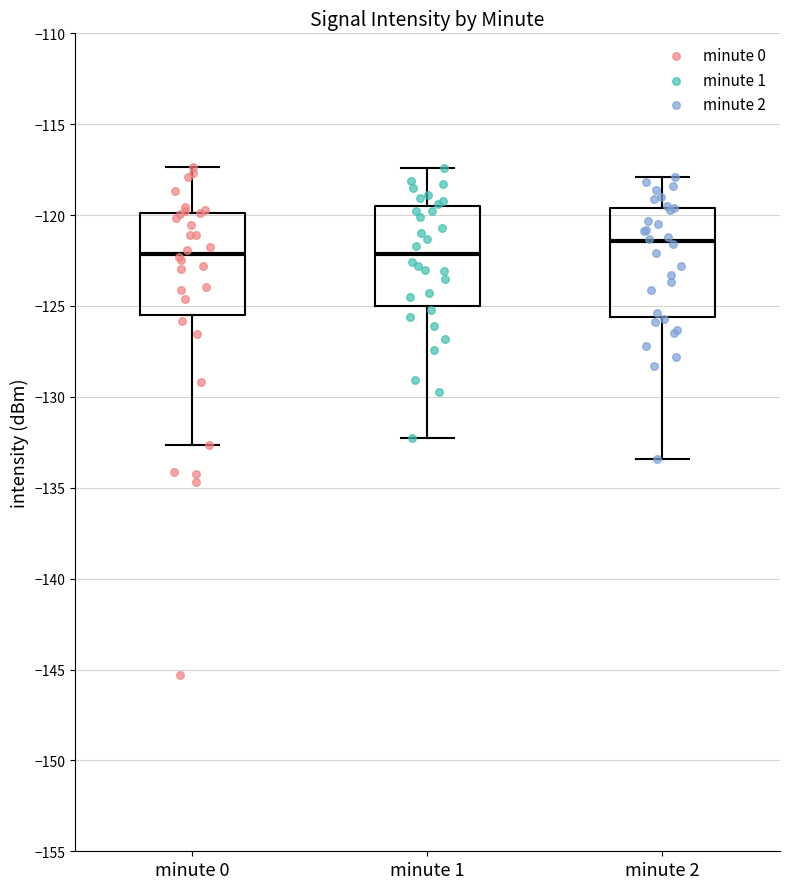

Where does the median line of the box for minute 0 sit on the y-axis? The values are not printed on the chart, so give them approximately, as read against the axis.

-122.0